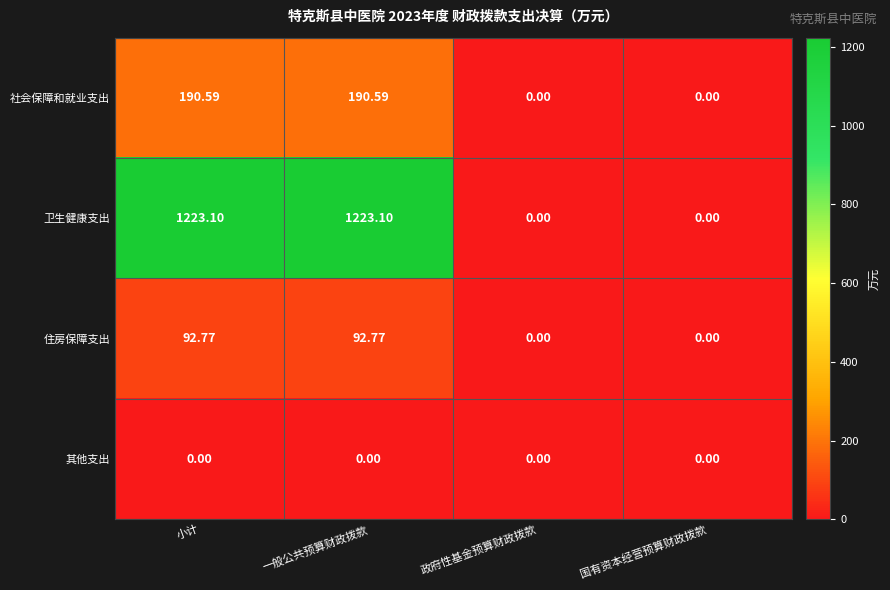

Is the value of 卫生健康支出 at 一般公共预算财政拨款 greater than the value of 其他支出 at 国有资本经营预算财政拨款?

Yes